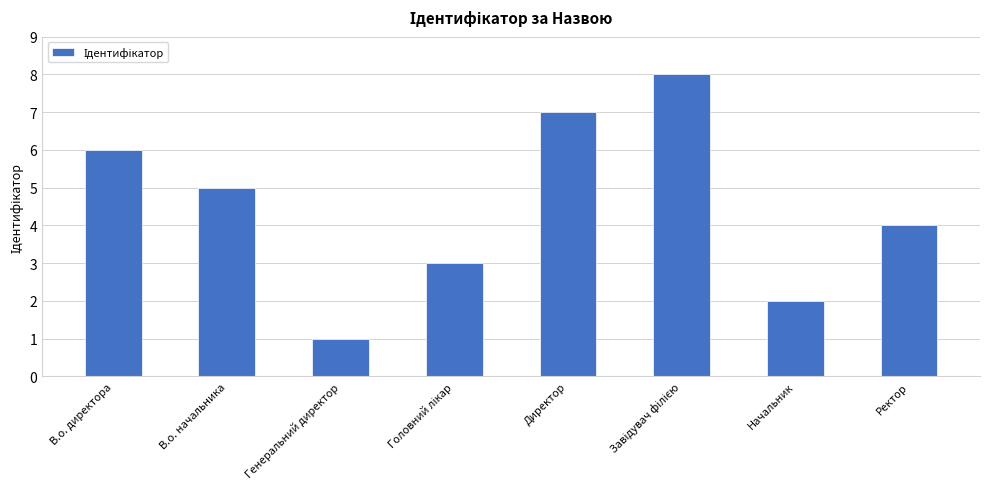

What is the difference between the maximum and minimum values?

7